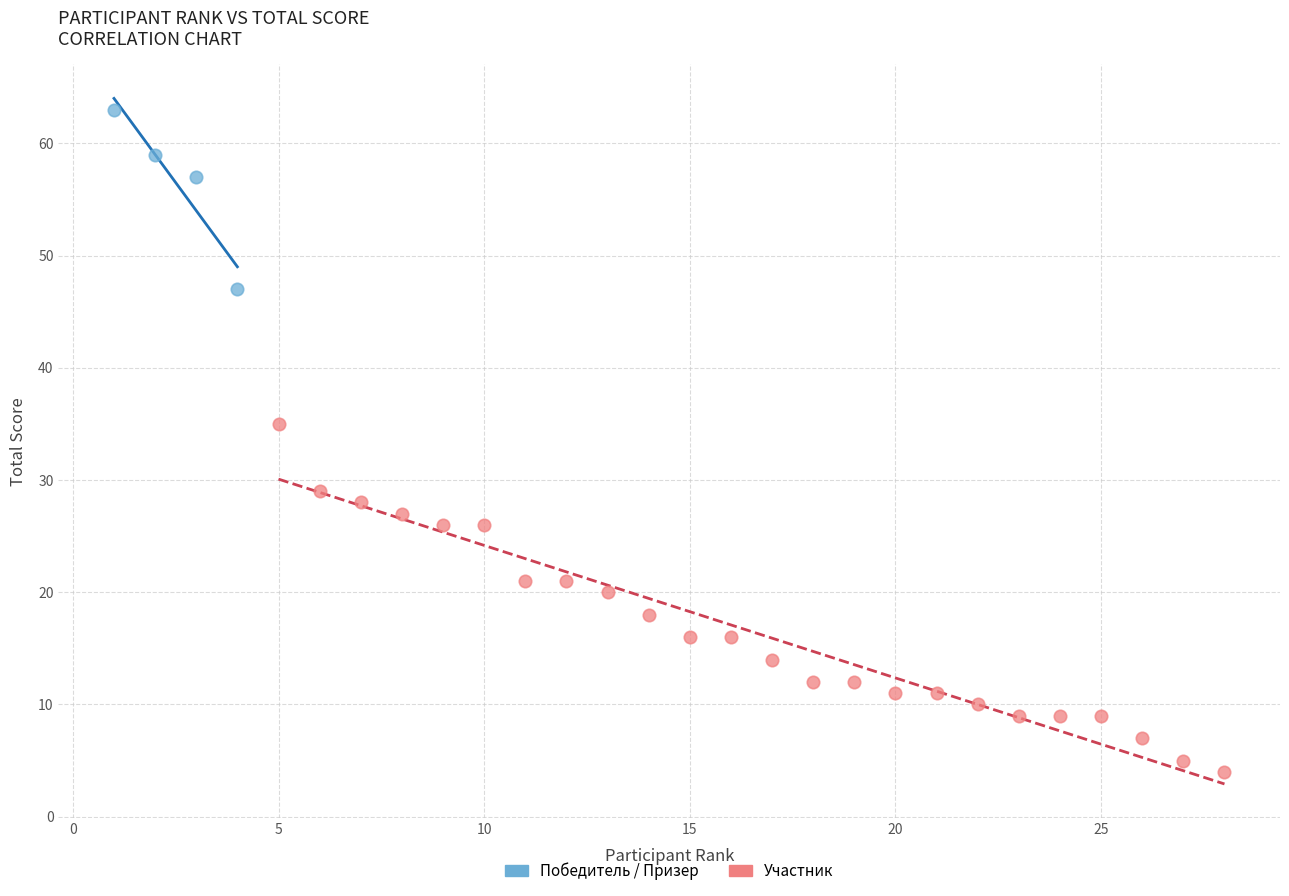

Which series reaches the maximum Y coordinate?

Победитель / Призер